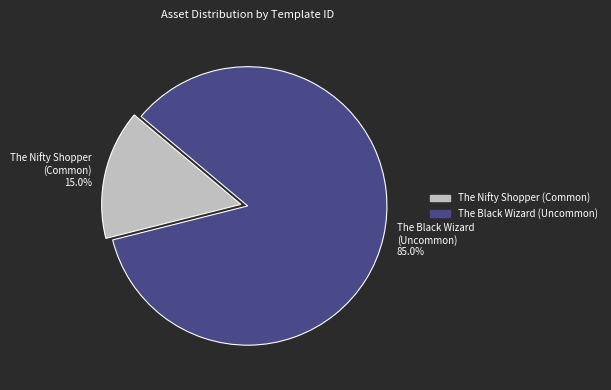

Approximately how many times larger is the value at The Black Wizard (Uncommon) 85.0% compared to The Nifty Shopper (Common) 15.0%?

5.7